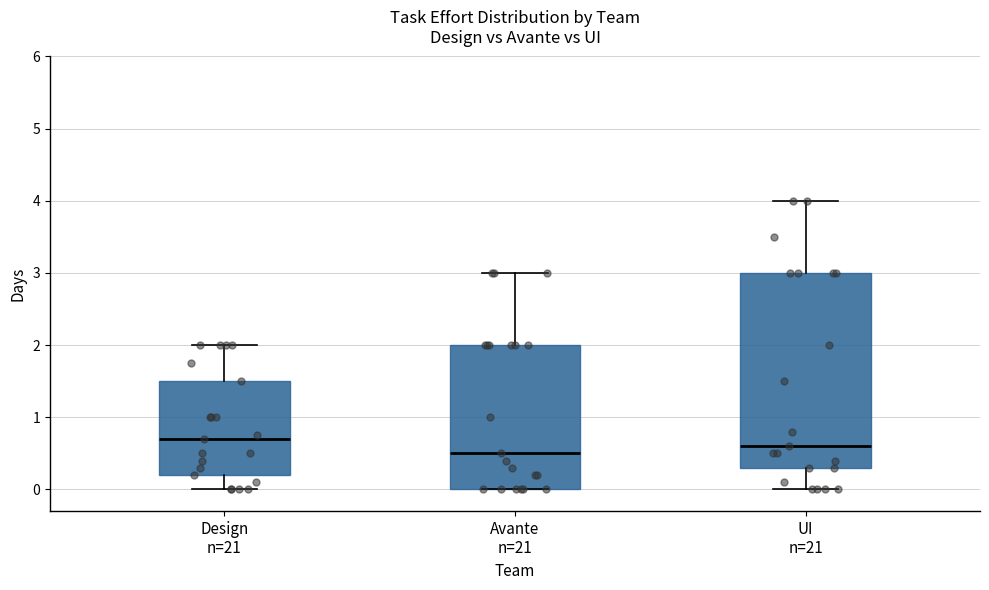

Where does the median line of the box for Avante n=21 sit on the y-axis? The values are not printed on the chart, so give them approximately, as read against the axis.

0.5